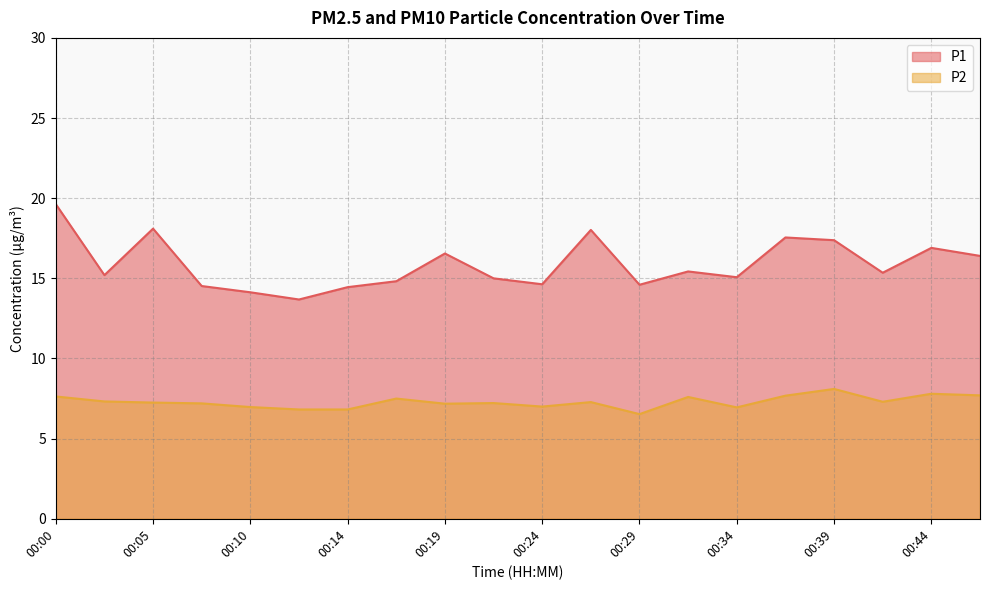

The P2 series shows 7.3 at 00:41. True or false?

True